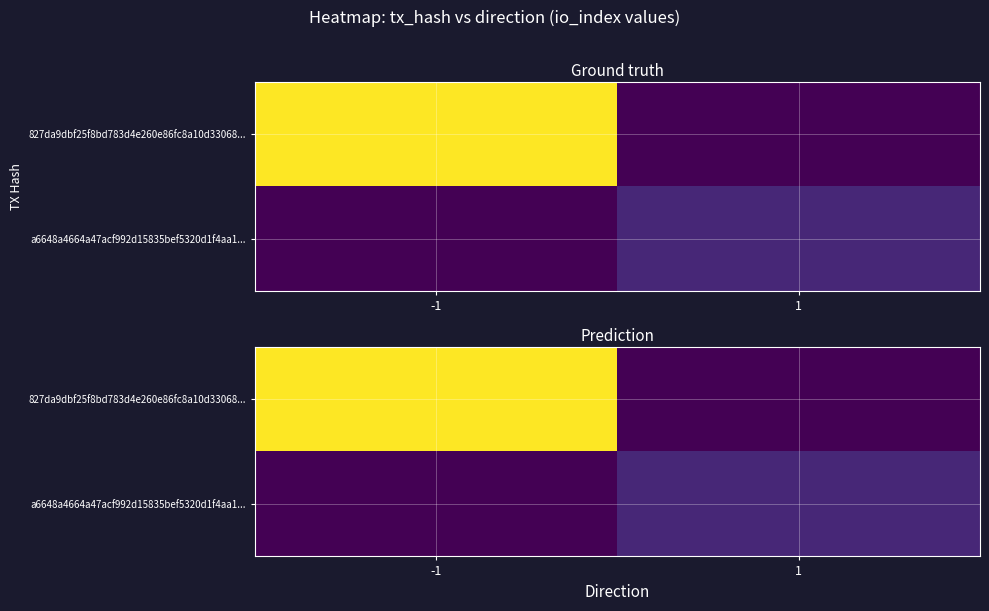

At 1, list the series in order from smallest to largest.

827da9dbf25f8bd783d4e260e86fc8a10d33068..., a6648a4664a47acf992d15835bef5320d1f4aa1...